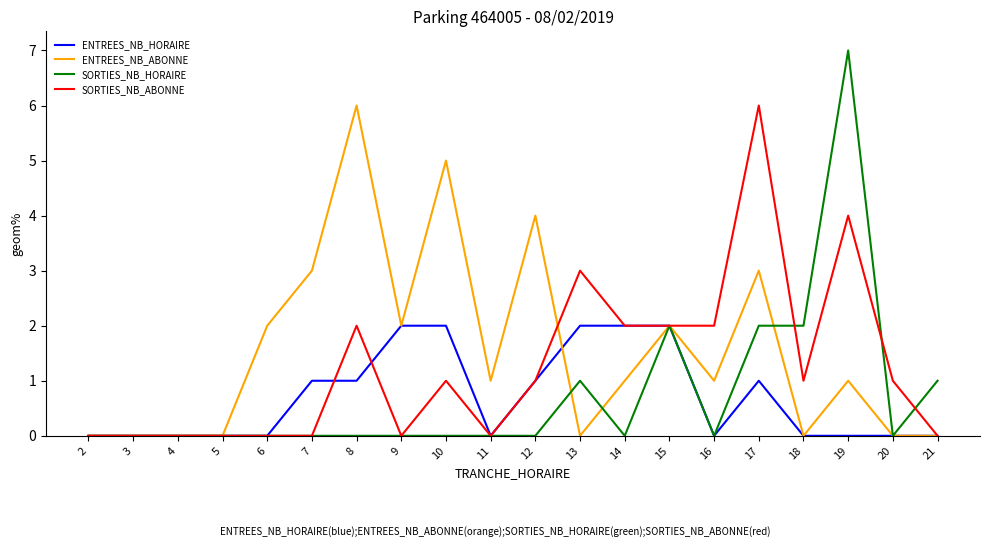

What is the difference between the highest and lowest values at 16?

2